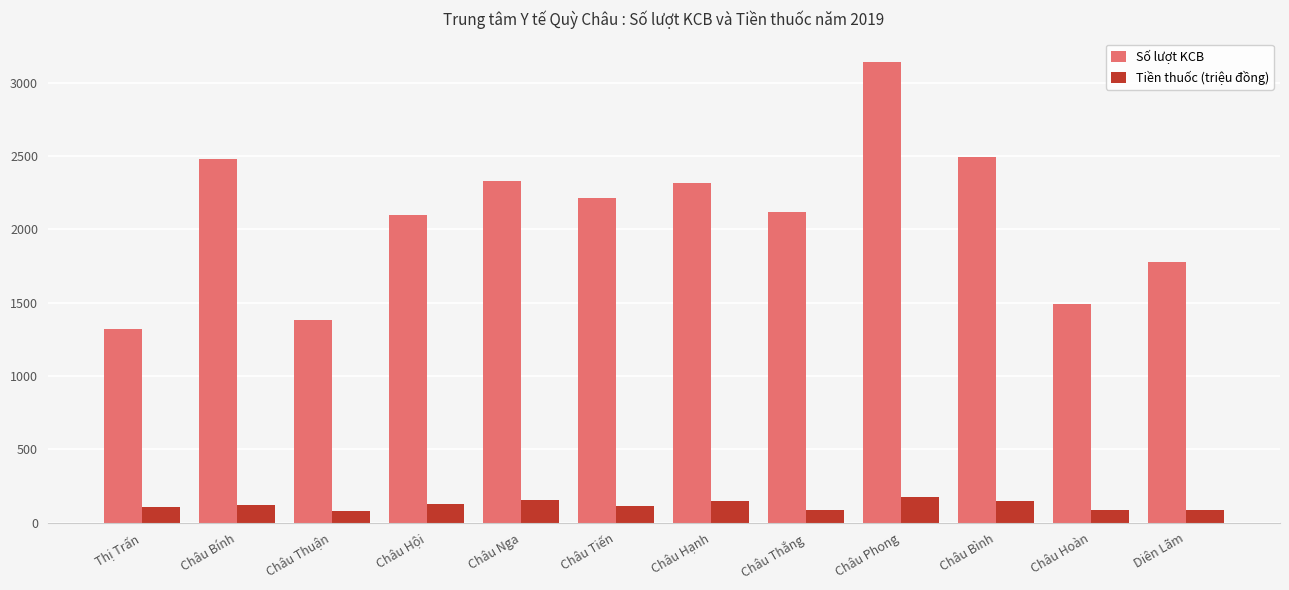

Rank the series by their maximum value, from highest to lowest.

Số lượt KCB, Tiền thuốc (triệu đồng)